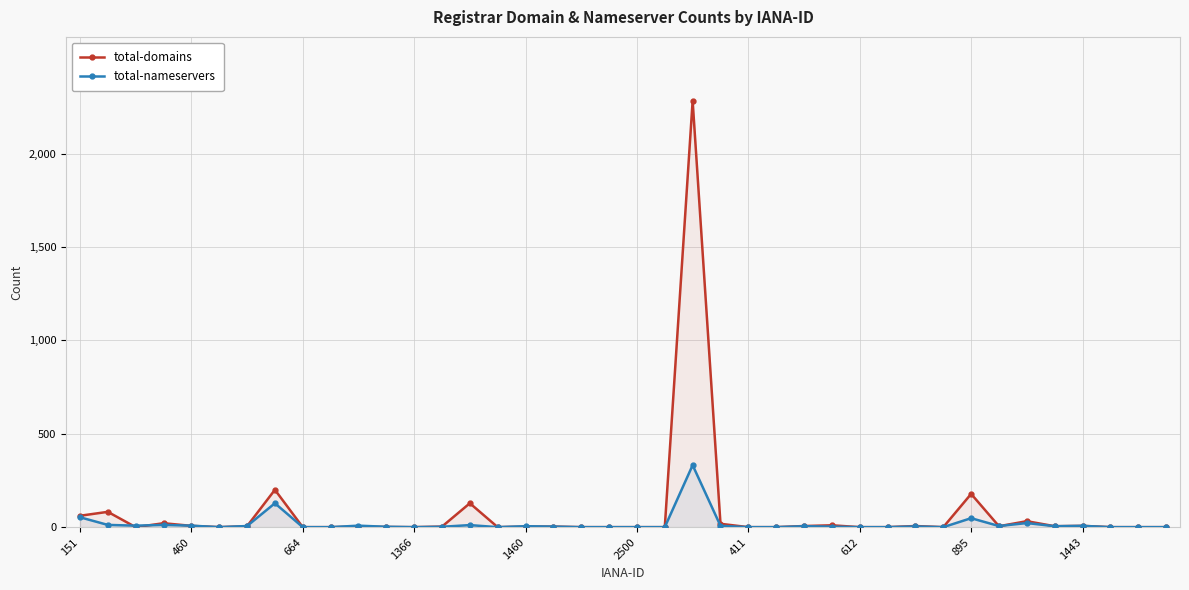

How many lines are shown in the chart?

2